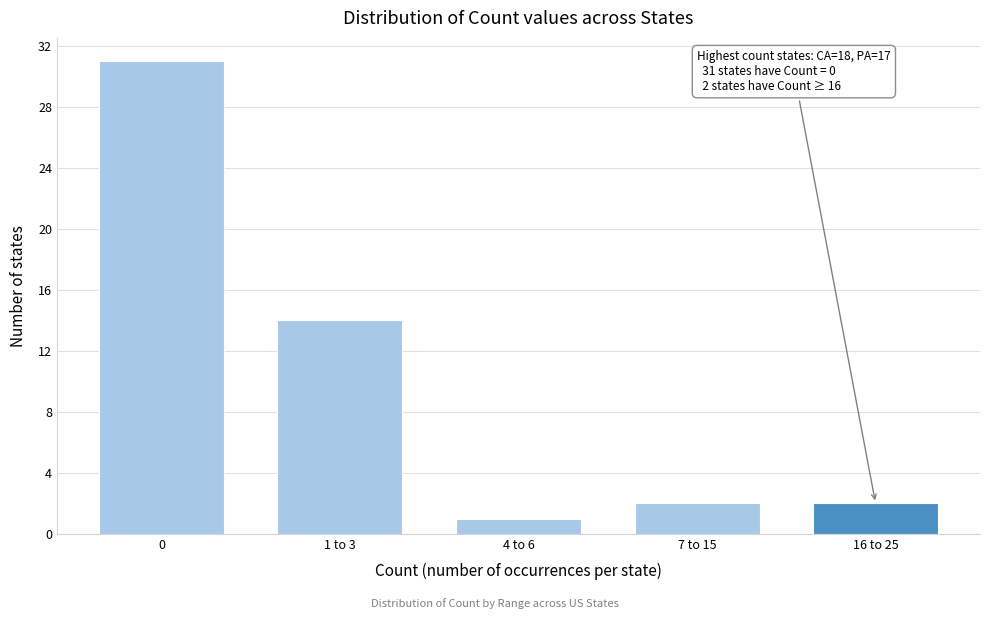

Reading left to right, transcribe all the data shown in this chart.

31	14	1	2	2